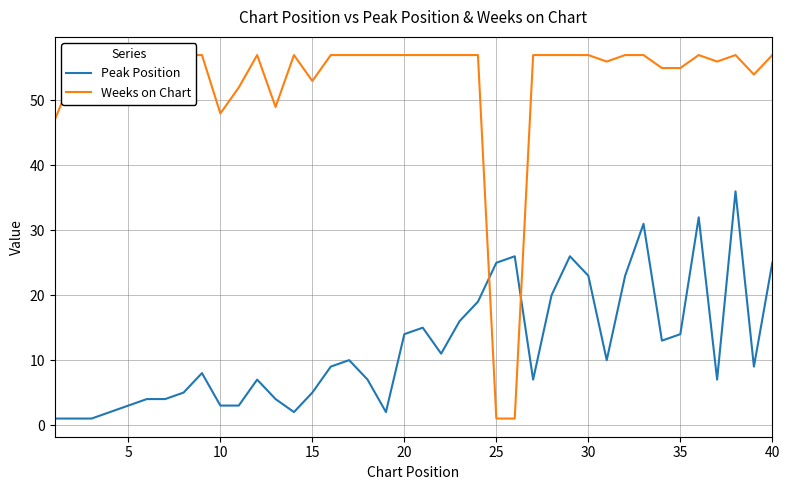

Which series has the largest total across all categories?

Weeks on Chart